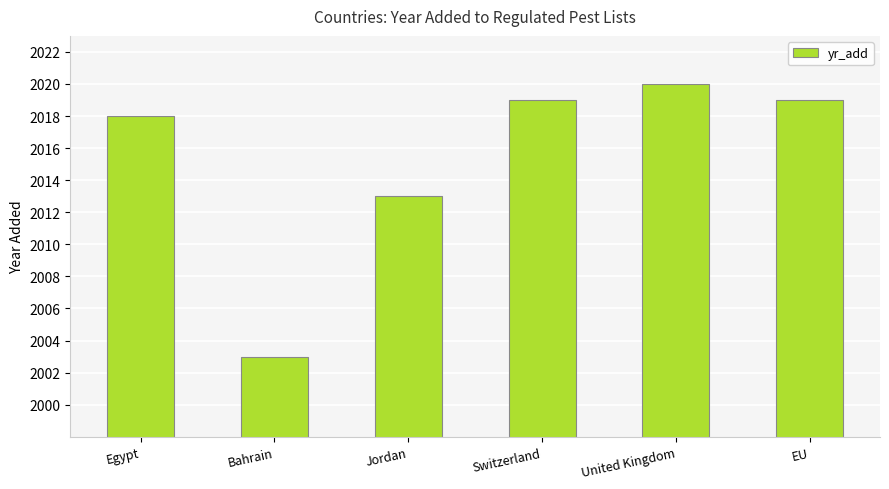

Reading left to right, what are all the values shown in this chart?

Egypt=2018	Bahrain=2003	Jordan=2013	Switzerland=2019	United Kingdom=2020	EU=2019